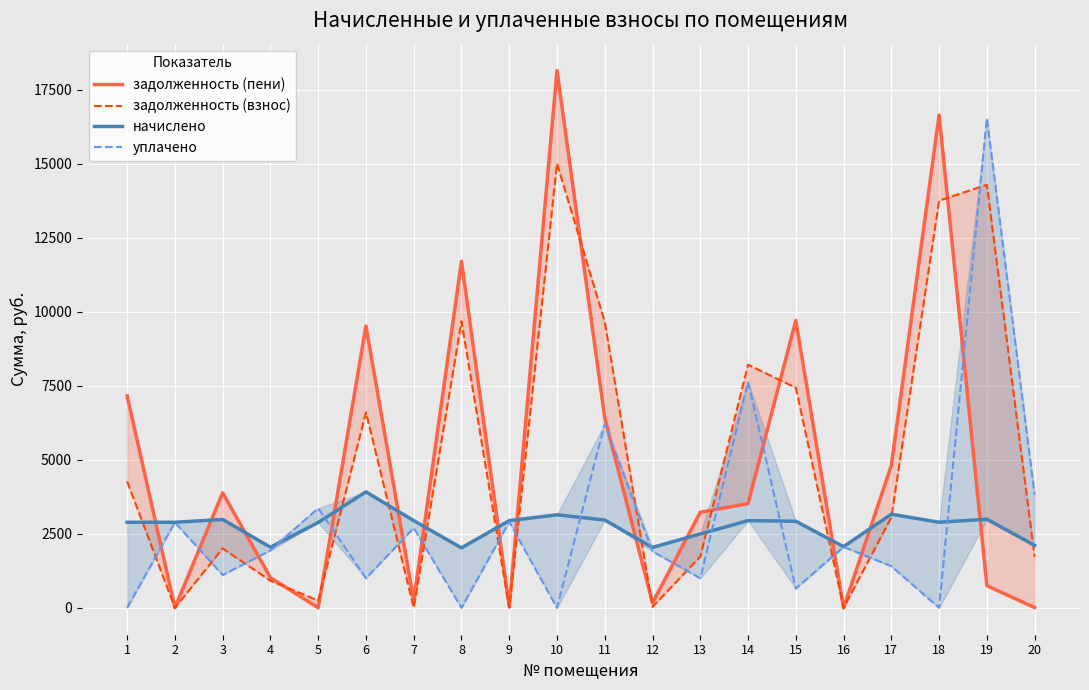

Reading left to right, list all the values displayed in this chart.

задолженность (пени): 1=7160.5	2=2.2	3=3885.3	4=1023.5	5=0.0	6=9523.4	7=246.4	8=11707.9	9=42.4	10=18151.0	11=6412.5	12=170.1	13=3230.5	14=3521.7	15=9708.7	16=0.0	17=4814.1	18=16647.7	19=748.4	20=8.2
задолженность (взнос): 1=4268.8	2=0.0	3=2007.4	4=914.8	5=244.5	6=6604.3	7=0.0	8=9680.3	9=0.0	10=15007.6	11=9663.0	12=34.7	13=1733.4	14=8214.6	15=7434.1	16=0.0	17=3057.2	18=13755.9	19=14293.0	20=1722.4
начислено: 1=2891.8	2=2891.8	3=2986.9	4=2048.0	5=2884.9	6=3919.1	7=2946.1	8=2027.6	9=2946.1	10=3143.4	11=2966.5	12=2041.2	13=2497.1	14=2946.1	15=2925.7	16=2068.4	17=3163.9	18=2891.8	19=2993.8	20=2109.2
уплачено: 1=0.0	2=2888.0	3=1109.0	4=1939.3	5=3366.5	6=1000.0	7=2699.7	8=0.0	9=2903.7	10=0.0	11=6217.0	12=1905.8	13=1000.0	14=7639.0	15=651.1	16=2057.0	17=1407.0	18=0.0	19=16538.3	20=3823.5